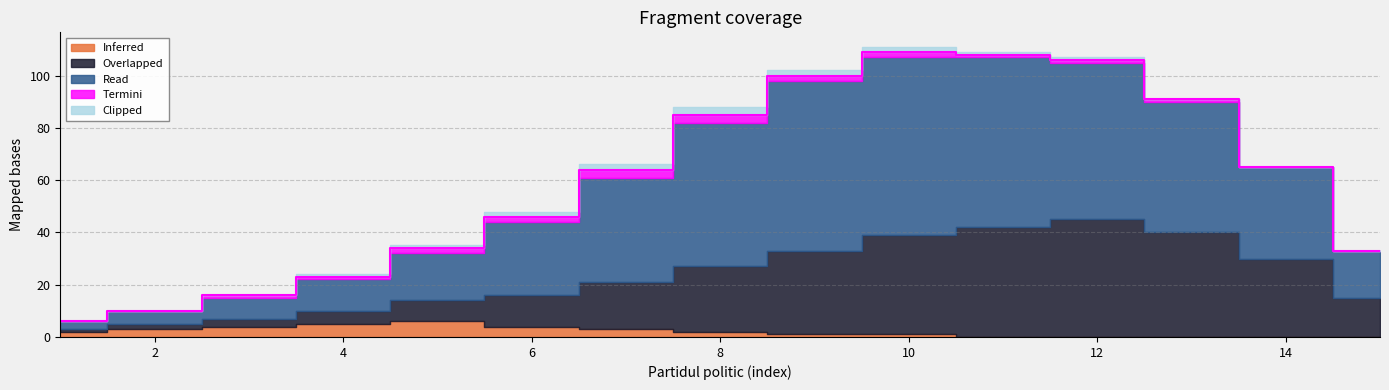

Reading left to right, transcribe all the data shown in this chart.

Inferred: 2	3	4	5	6	4	3	2	1	1	0	0	0	0	0
Overlapped: 1	2	3	5	8	12	18	25	32	38	42	45	40	30	15
Read: 3	5	8	12	18	28	40	55	65	68	65	60	50	35	18
Termini: 0	0	1	1	2	2	3	3	2	2	1	1	1	0	0
Clipped: 0	0	0	1	1	2	2	3	2	2	1	1	0	0	0